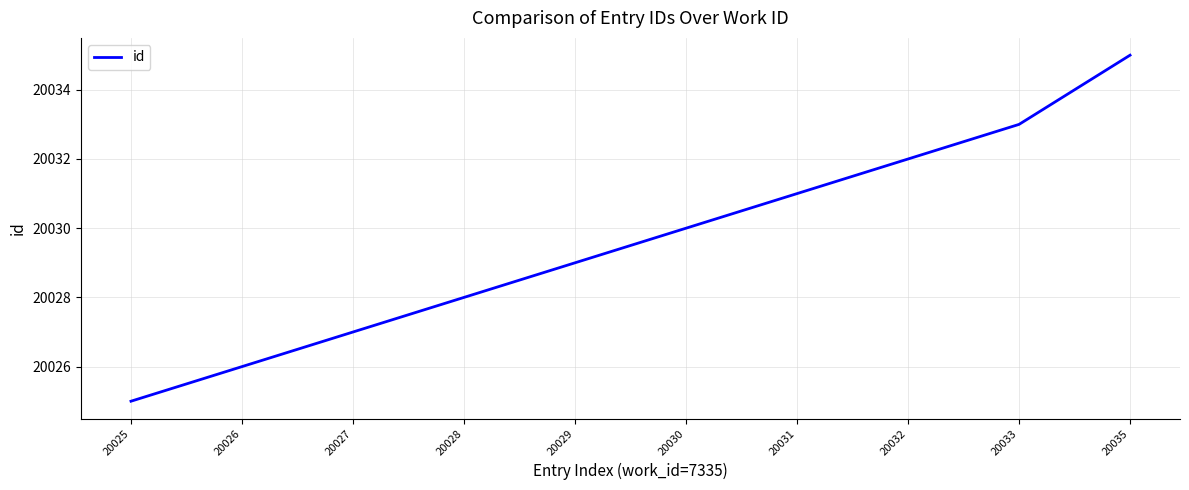

What is the minimum value shown in the chart?

20025